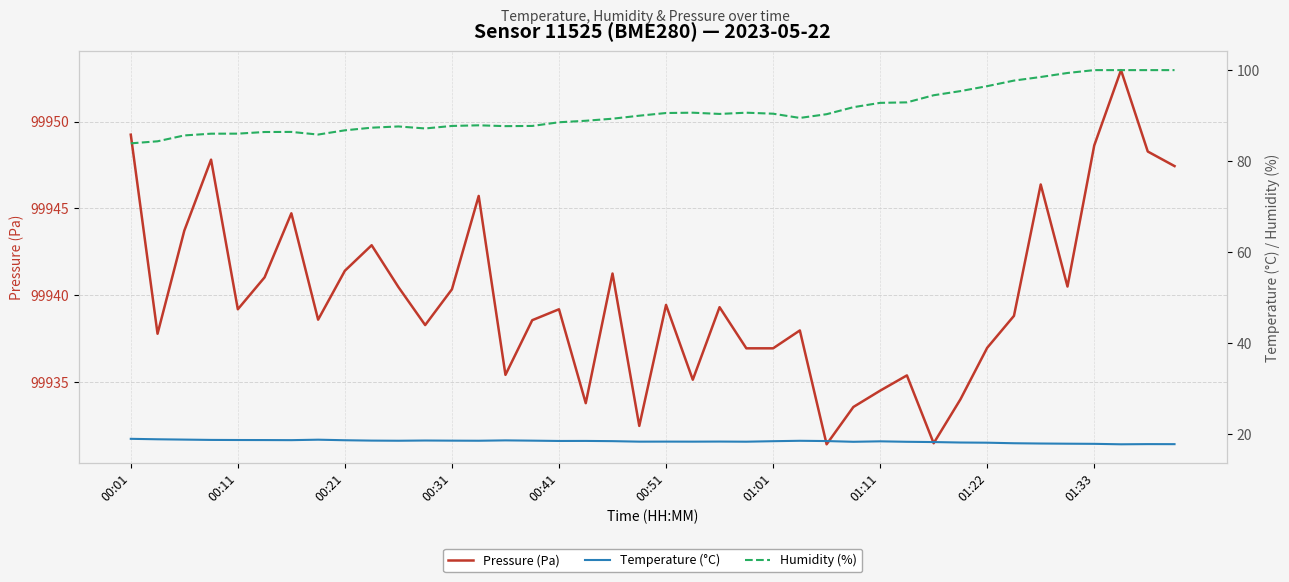

Is the value of Temperature (°C) at 34 greater than the value of Humidity (%) at 18?

No